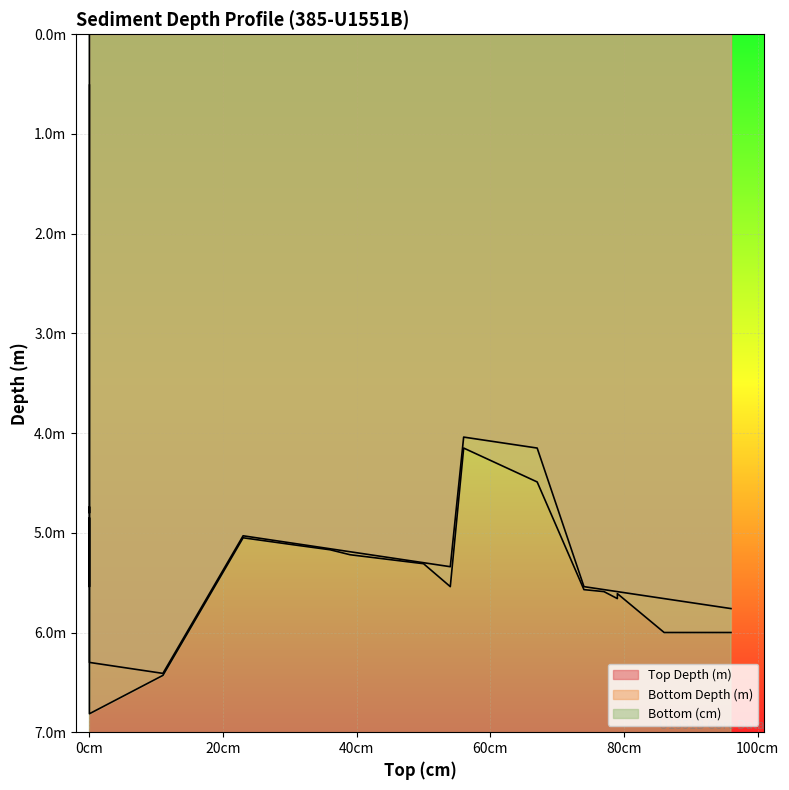

Reading left to right, transcribe all the data shown in this chart.

Top Depth (m): 0=0.0	0=3.5	56=4.0	67=4.2	0=4.7	0=4.8	23=5.0	30.5=5.1	36=5.2	39=5.2	50=5.3	54=5.3	74=5.5	77=5.6	79=5.6	79=5.6	86=5.7	96=5.8	0=6.3	11=6.4
Bottom Depth (m): 0=0.5	0=4.0	56=4.2	67=4.5	0=4.8	0=5.5	23=5.0	30.5=5.1	36=5.2	39=5.2	50=5.3	54=5.5	74=5.6	77=5.6	79=5.6	79=5.7	86=6.0	96=6.0	0=6.8	11=6.4
Bottom (cm): 0=51.0	0=56.0	56=67.0	67=101.0	0=11.0	0=74.0	23=25.0	30.5=32.0	36=37.0	39=42.0	50=51.0	54=74.0	74=77.0	77=79.0	79=81.0	79=86.0	86=120.0	96=120.0	0=51.0	11=13.0